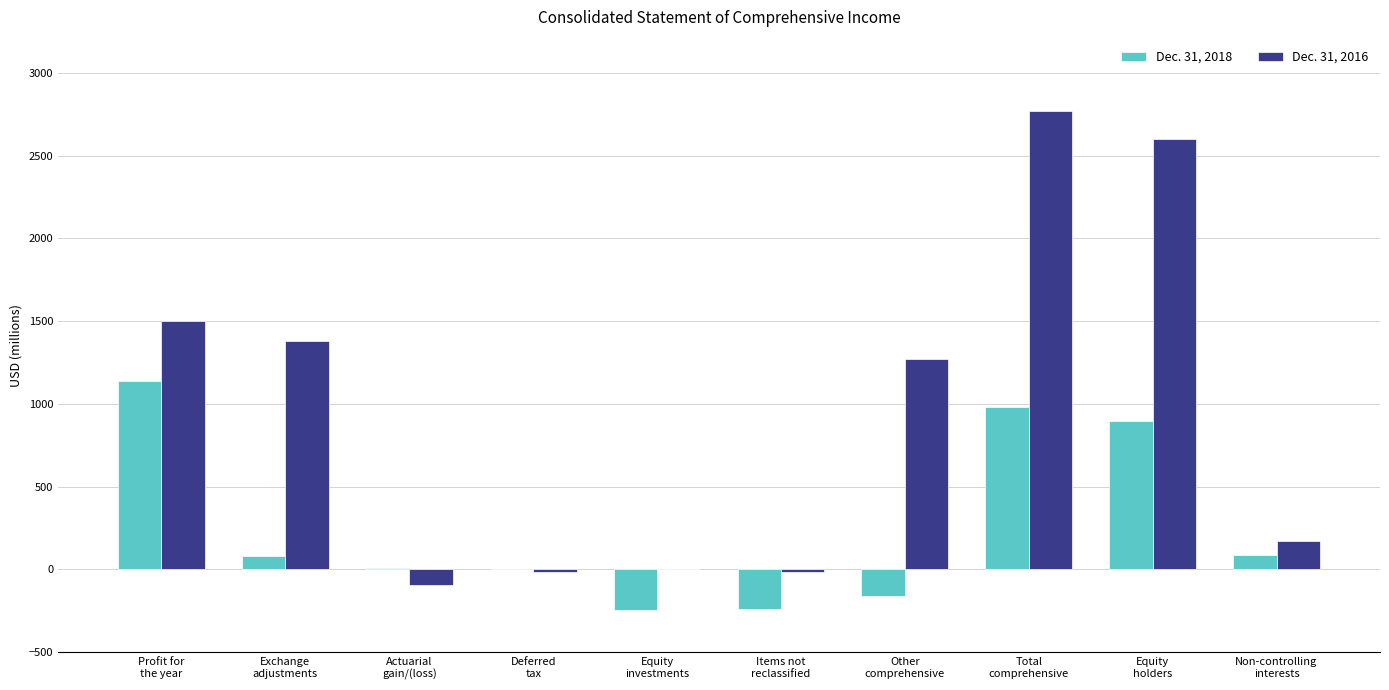

Between Equity
investments and Equity
holders, which series saw the biggest shift?

Dec. 31, 2016